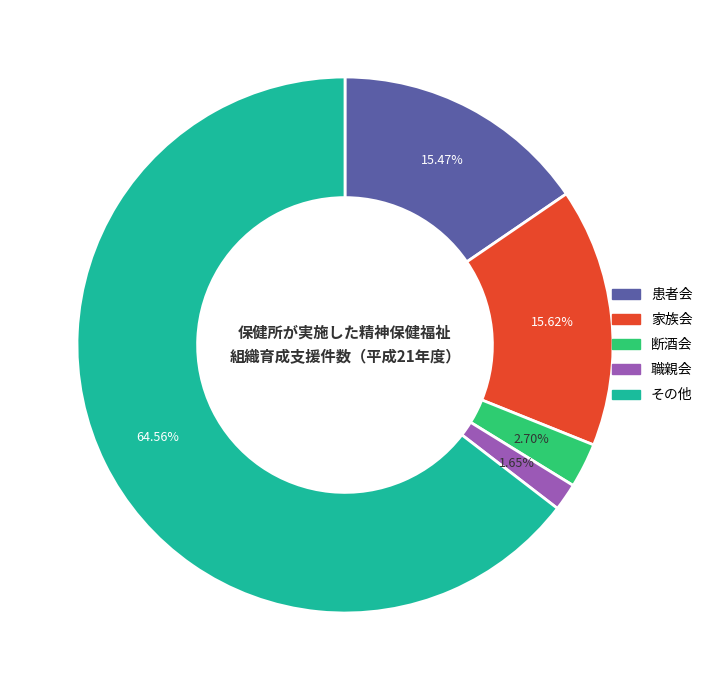

Combined, what portion of the pie is 断酒会 and 患者会?

18.2%